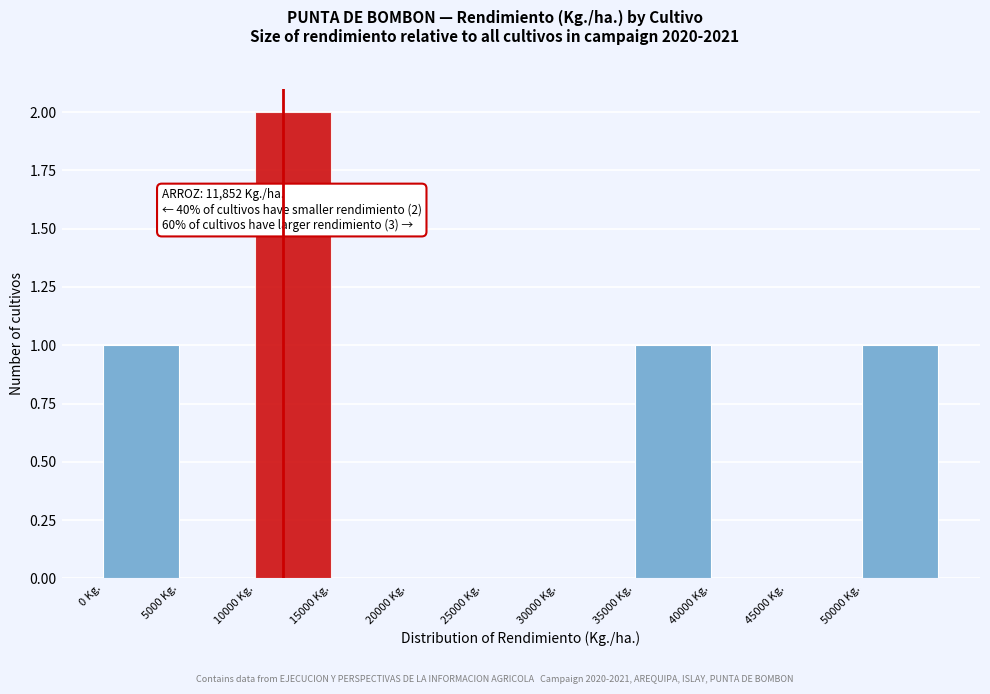

Over which range of the x-axis is the bar tallest?

10000 to 15000